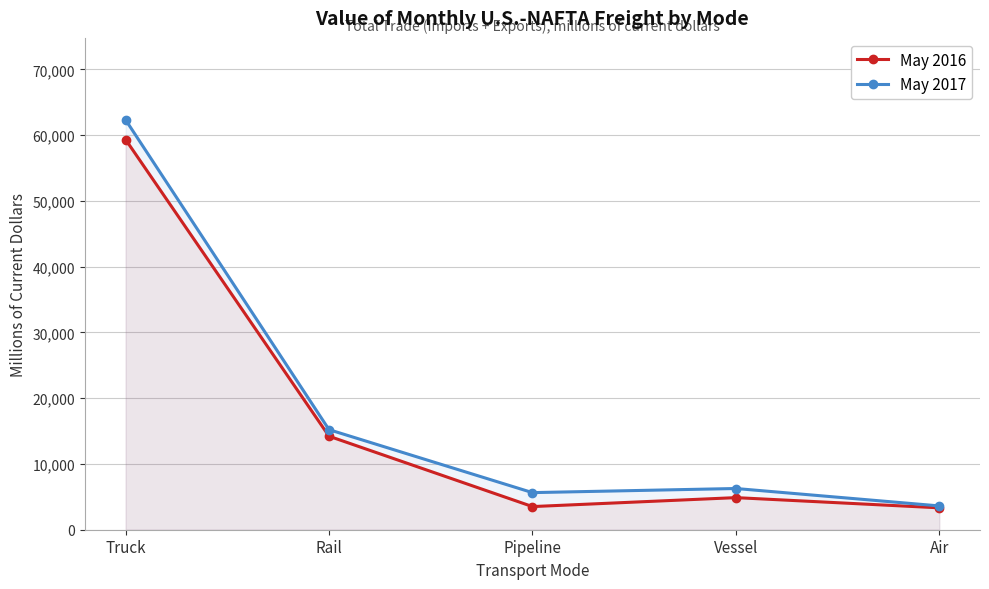

How many interior local valleys does the May 2016 series have?

1